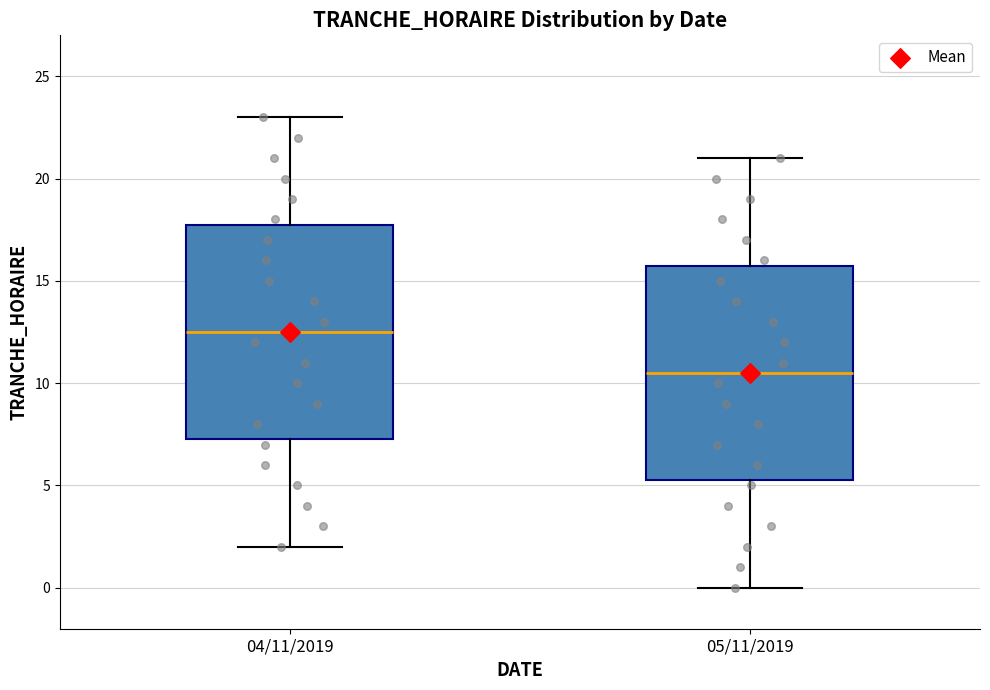

Reading left to right, read every box against the y-axis: the position of its median line, the range the box covers, and the ends of its whiskers. The values are not printed on the chart, so give them approximately, as read against the axis.

04/11/2019: median 12.5, box 7.5 to 18.0, whiskers 2.0 to 23.0
05/11/2019: median 10.5, box 5.5 to 16.0, whiskers 0.0 to 21.0